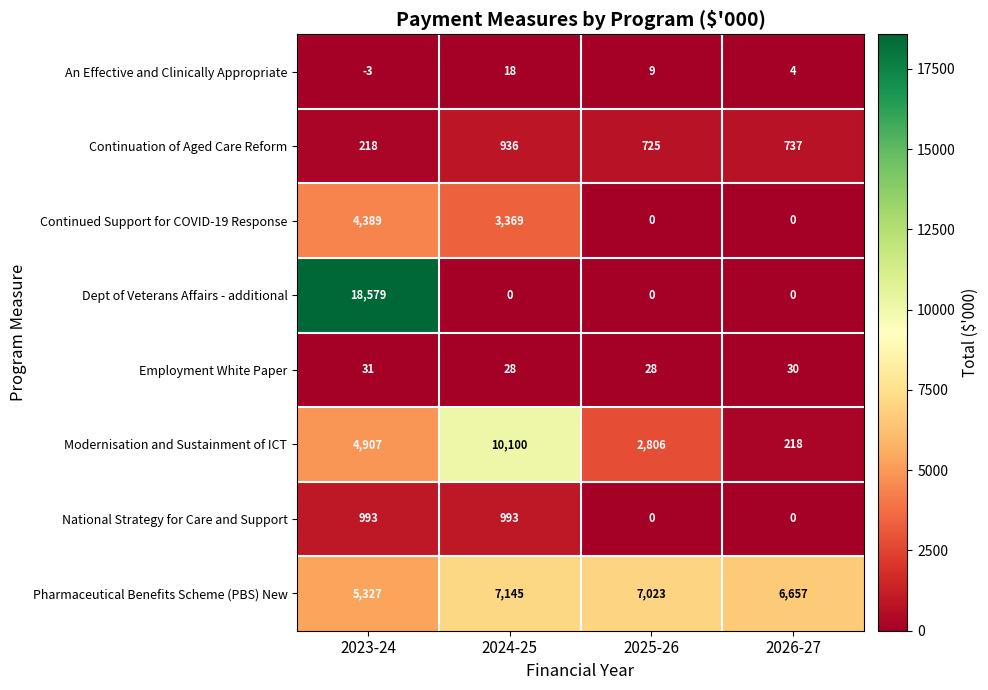

How many series are shown in this chart?

8